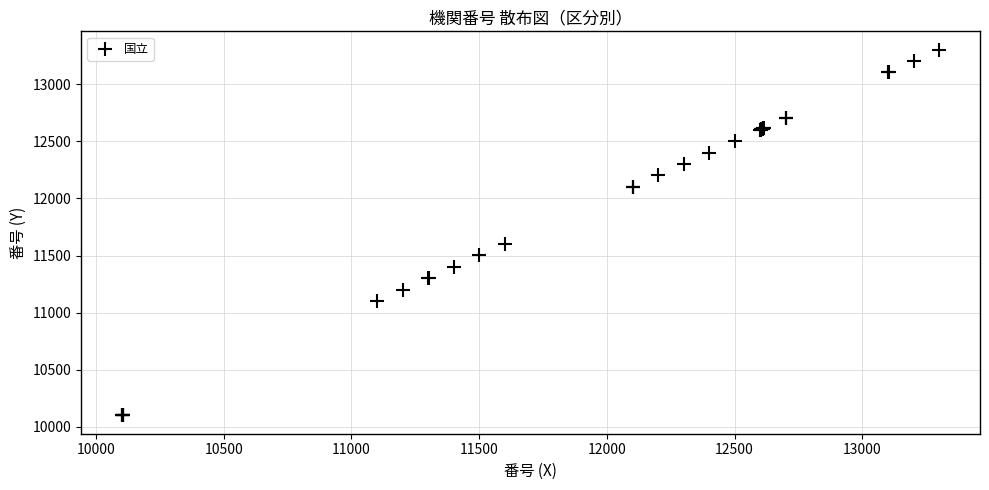

What Y value in the scatter plot is closest to 11701?

11601